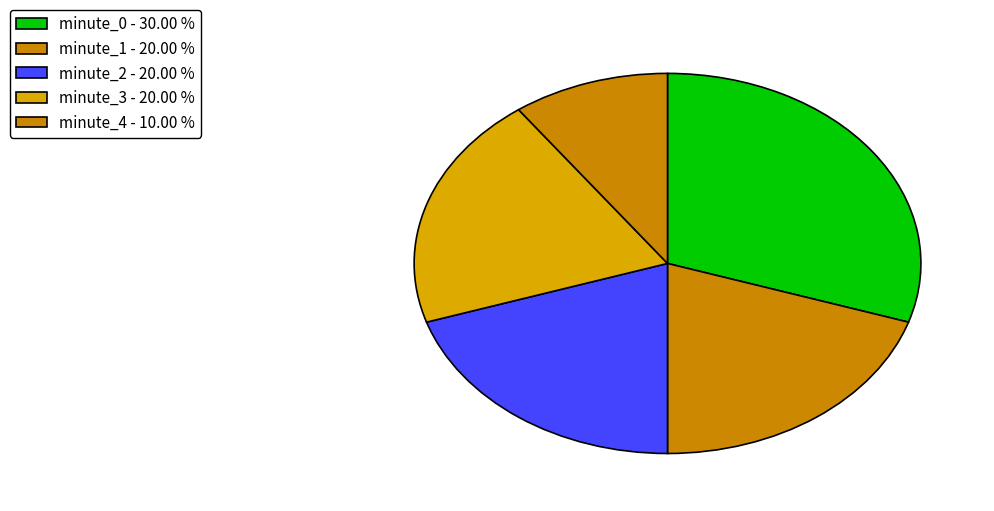

How many slices are in this pie chart?

5